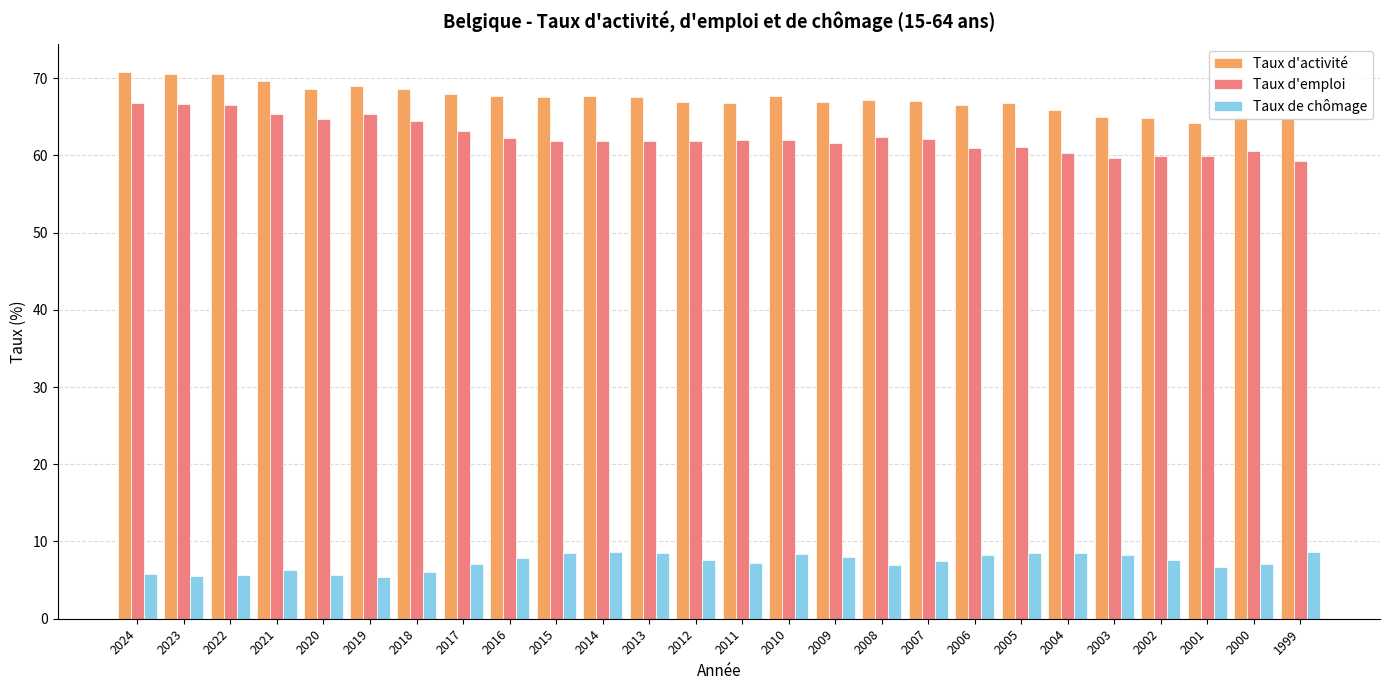

List the series in order of their peak value, lowest first.

Taux de chômage, Taux d'emploi, Taux d'activité